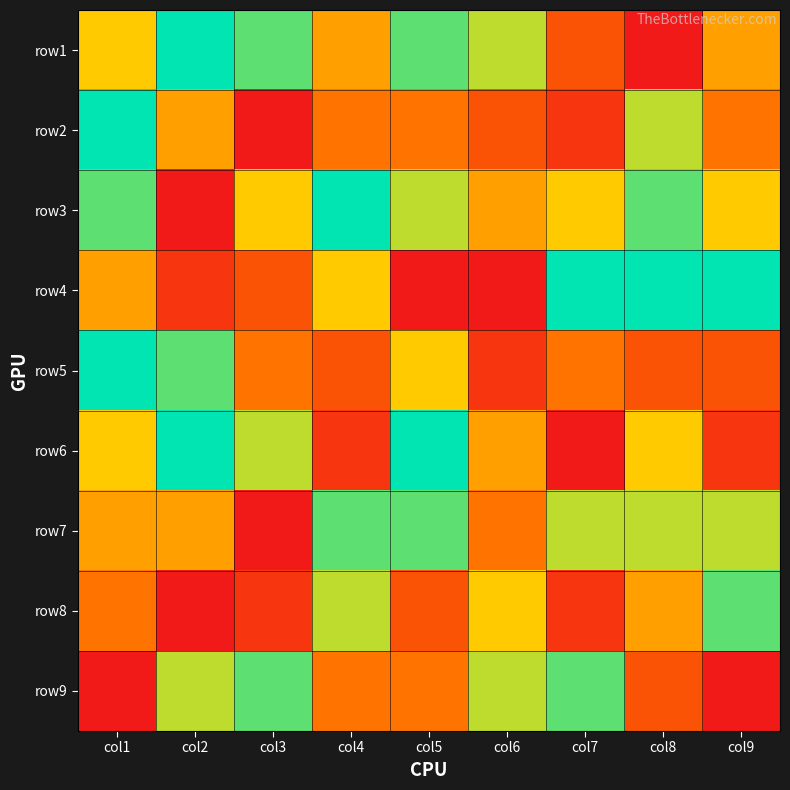

How many data points does each series have?

9